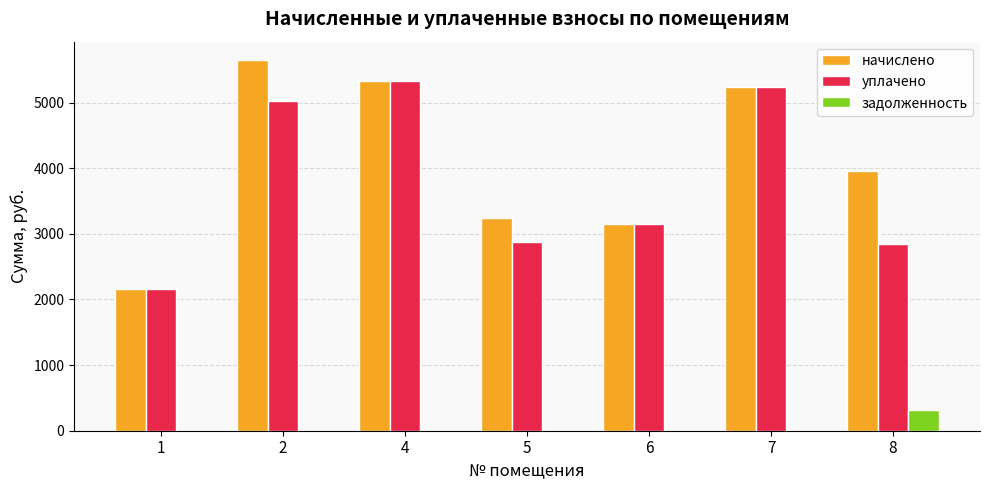

The задолженность series shows 0.0 at 6. True or false?

True